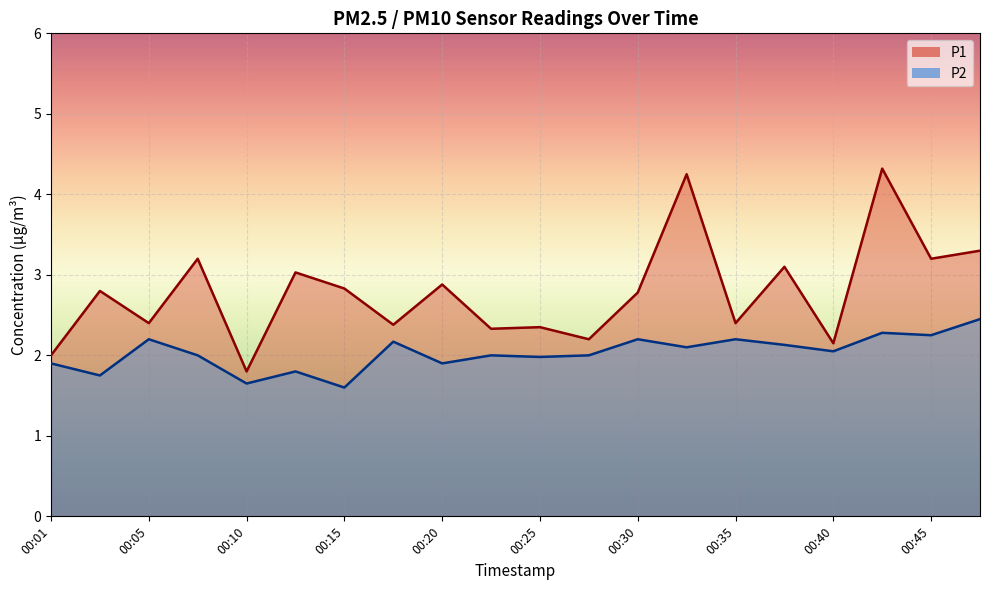

What is the spread (max minus min) of values at 00:23?

0.3